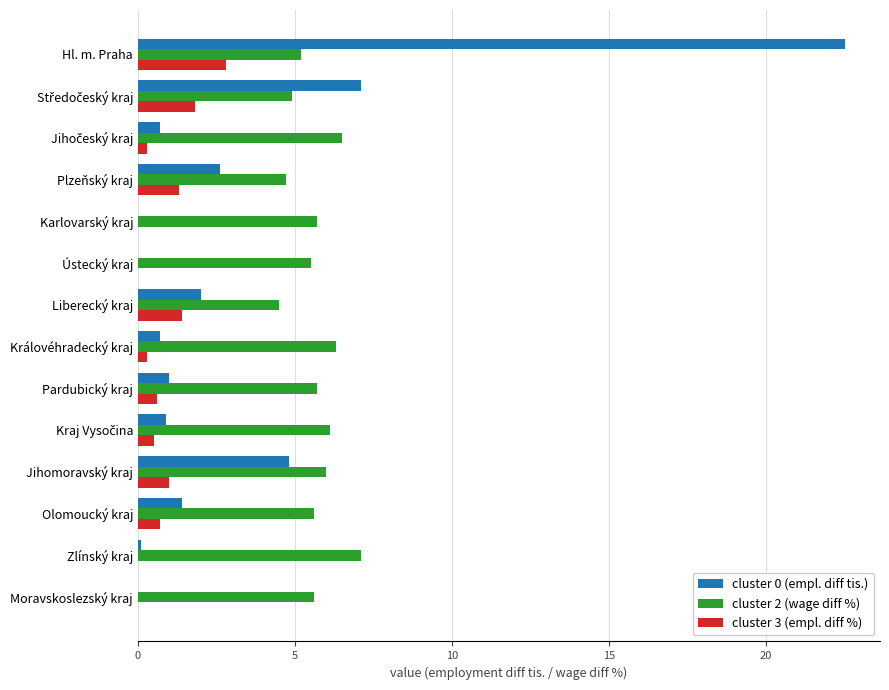

True or false: cluster 0 (empl. diff tis.) has a value of 2.6 at Plzeňský kraj.

True